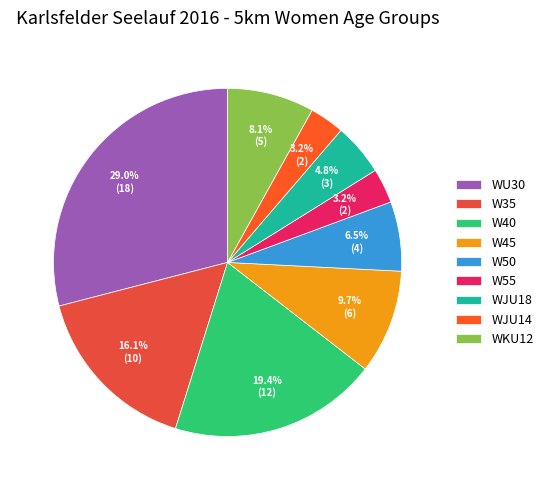

What is the ratio of the value at W40 to the value at W45?

2.0